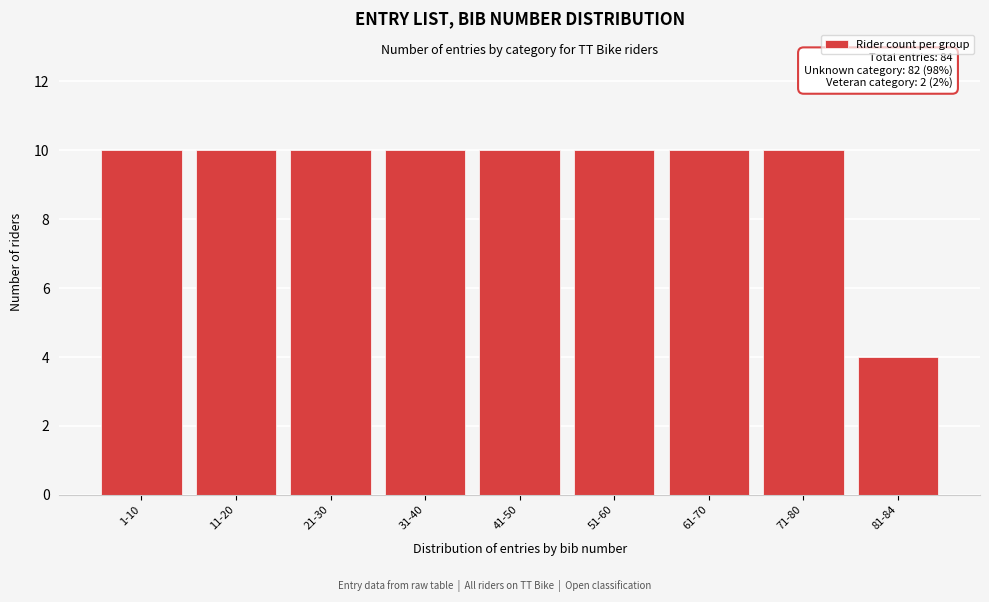

Reading right to left, extract all data points from this chart.

4	10	10	10	10	10	10	10	10